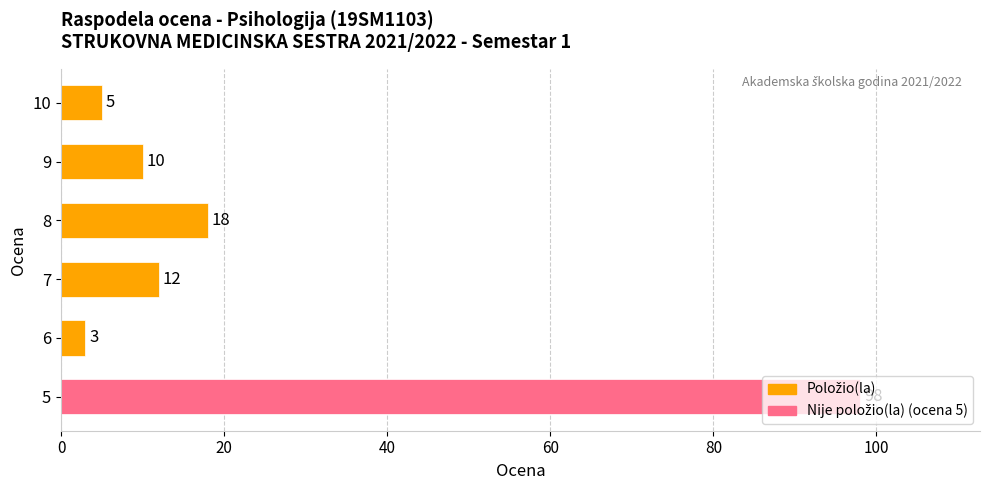

Rank the categories by value from lowest to highest.

6, 10, 9, 7, 8, 5